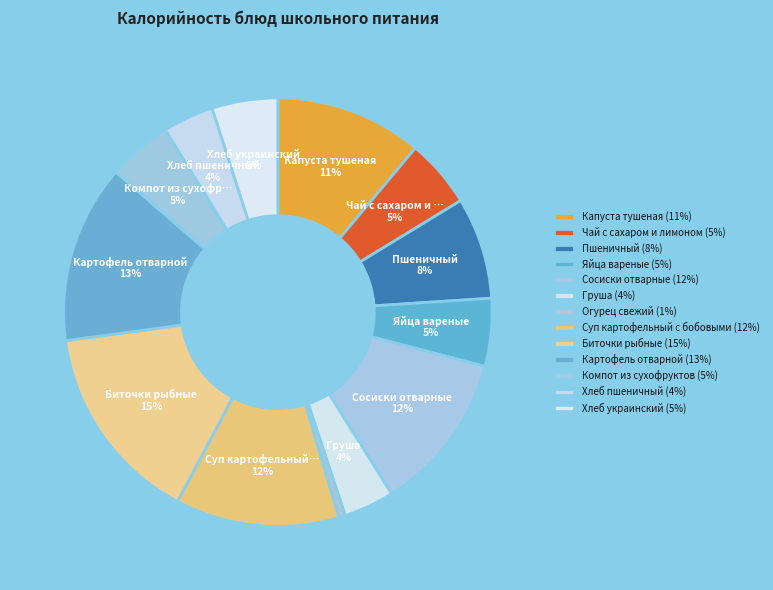

Which category has the smallest portion of the pie?

Огурец свежий